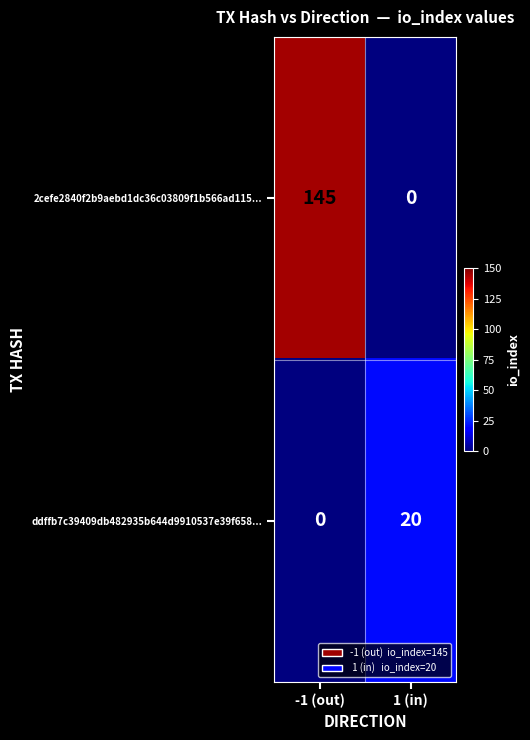

At 1 (in), list the series in order from smallest to largest.

2cefe2840f2b9aebd1dc36c03809f1b566ad115..., ddffb7c39409db482935b644d9910537e39f658...